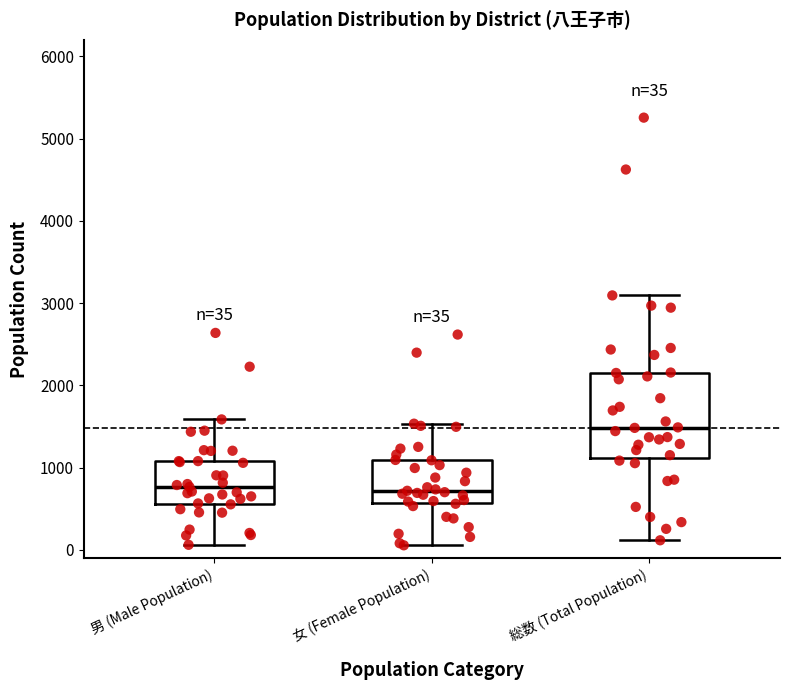

Comparing the boxes themselves (not the whiskers), which one is the tallest?

総数 (Total Population)